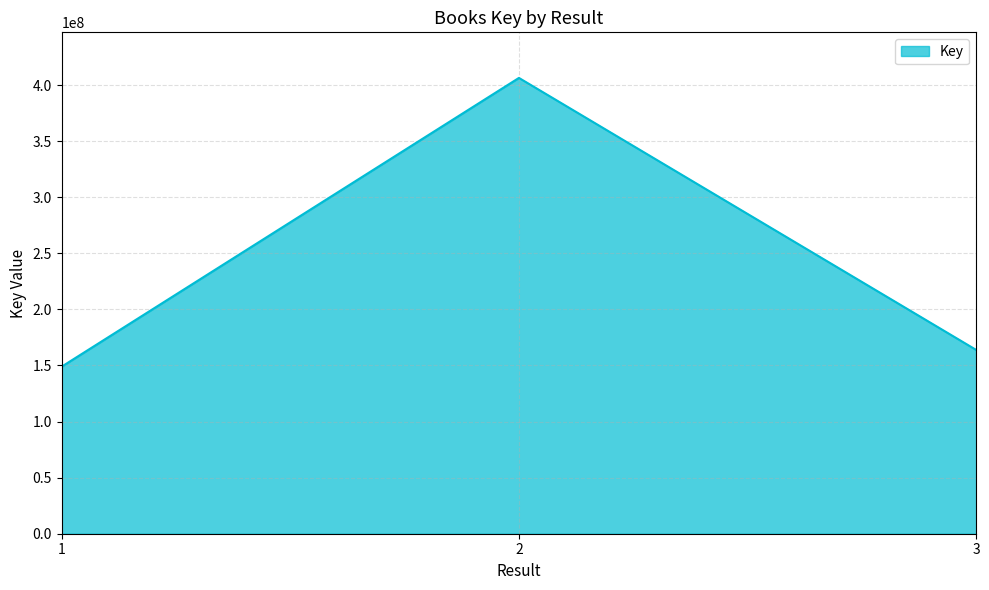

Which category has the highest value across all series?

2